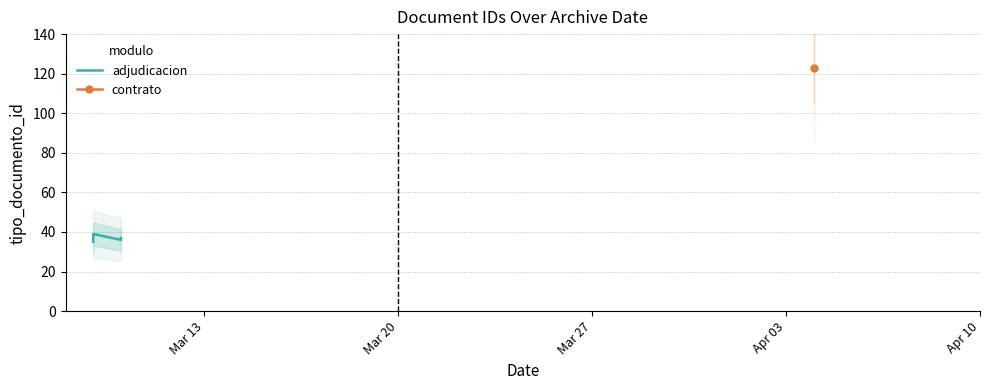

What is the value of the 3rd point from the left?

39